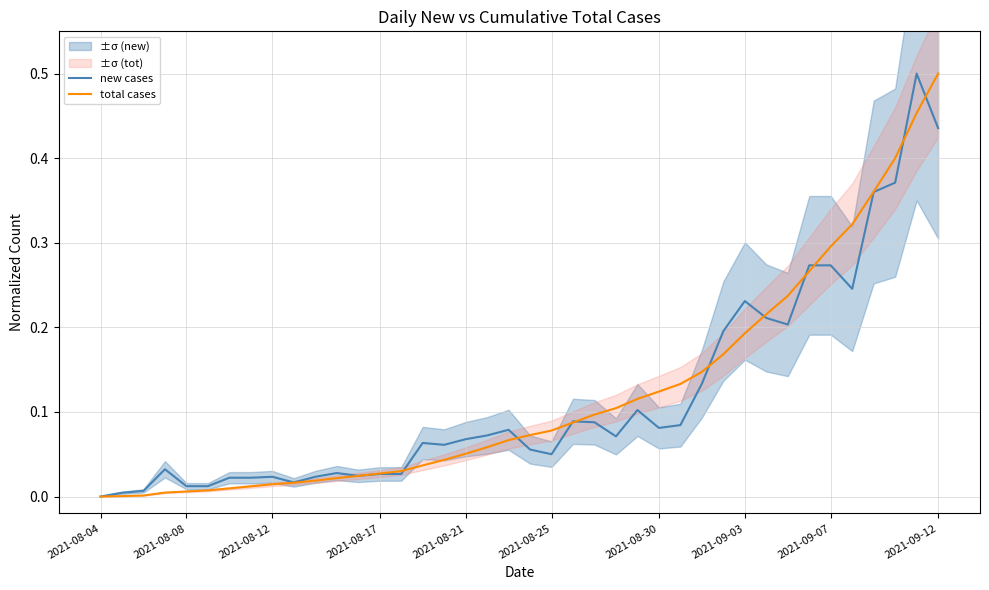

Does the chart display data point markers on the line(s)?

No